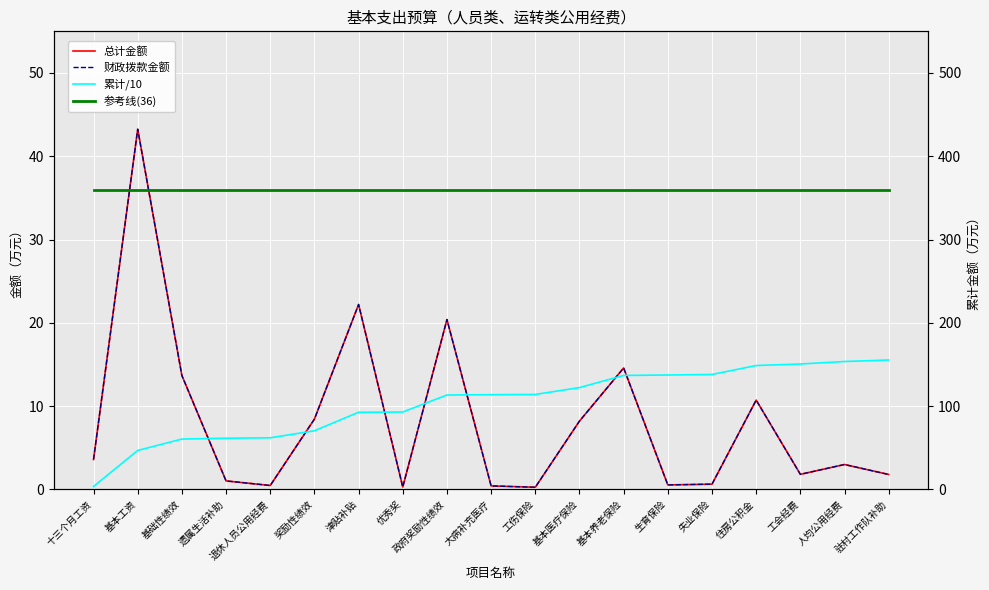

Which has a higher value, 工伤保险 or 奖励性绩效?

奖励性绩效